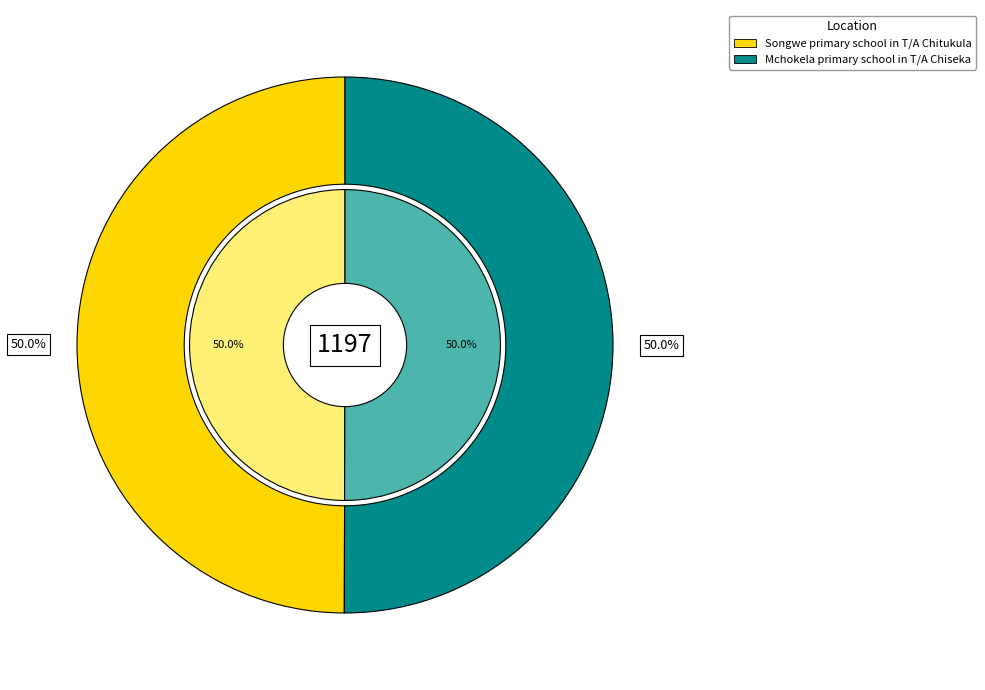

Count the number of slices in the pie.

2